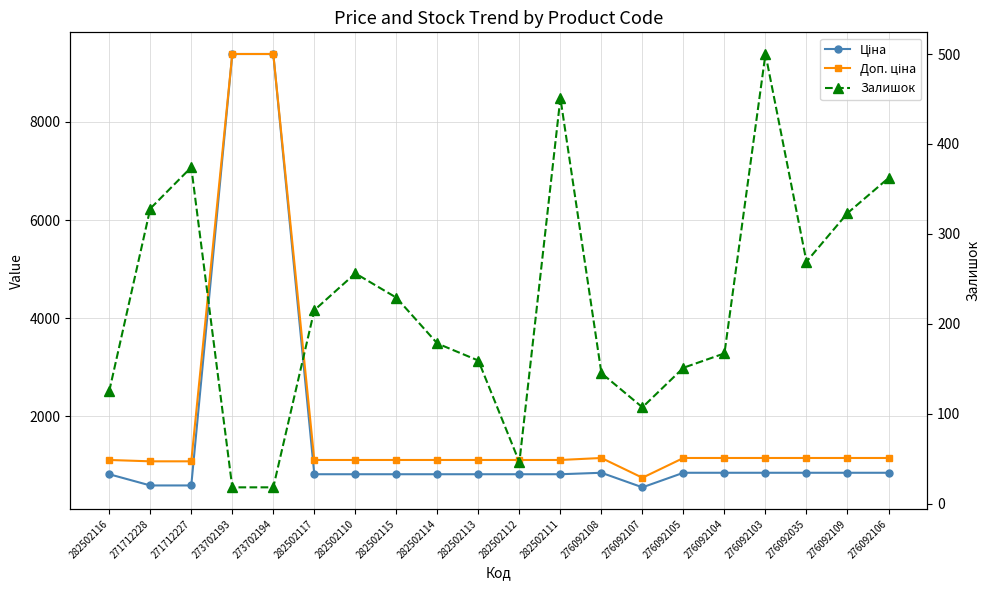

What are all the series names shown in the legend?

Ціна, Доп. ціна, Залишок